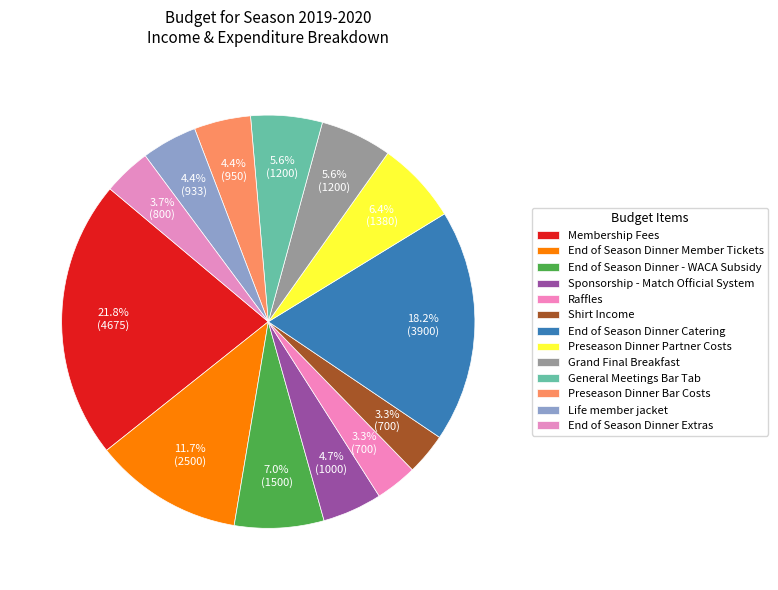

Count the number of slices in the pie.

13